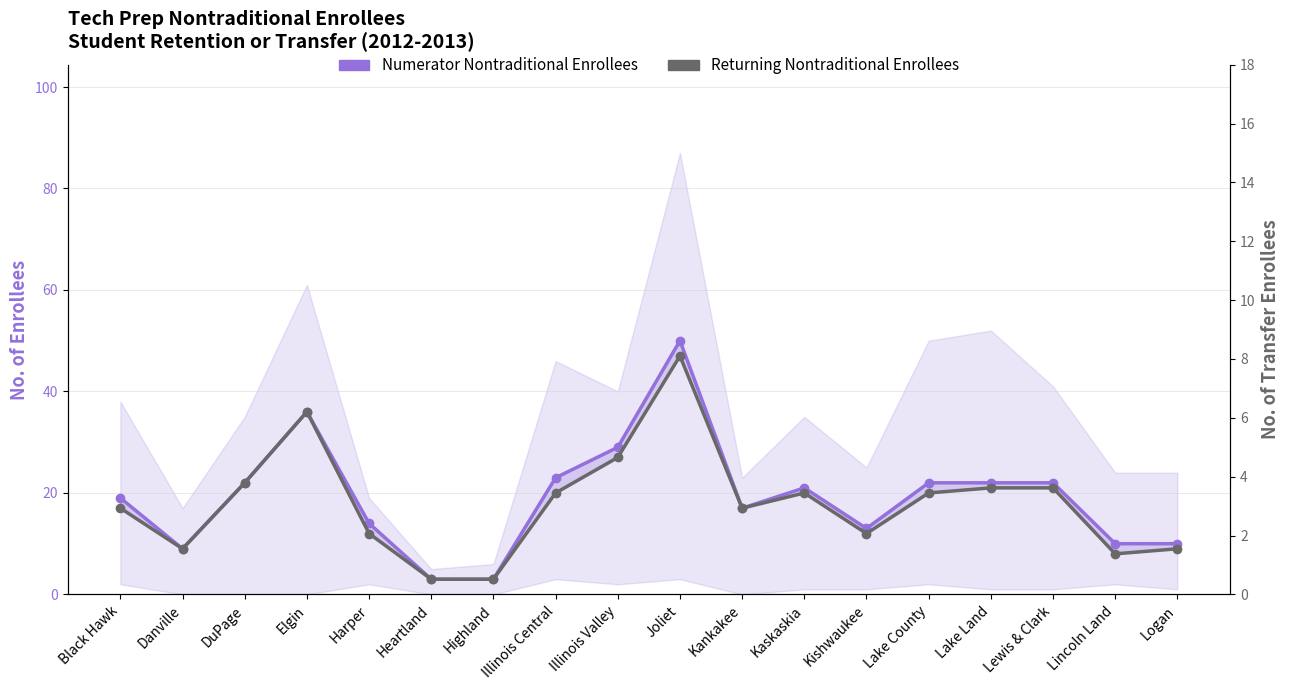

Reading right to left, list all the values displayed in this chart.

Numerator Nontraditional Enrollees: Logan=10	Lincoln Land=10	Lewis & Clark=22	Lake Land=22	Lake County=22	Kishwaukee=13	Kaskaskia=21	Kankakee=17	Joliet=50	Illinois Valley=29	Illinois Central=23	Highland=3	Heartland=3	Harper=14	Elgin=36	DuPage=22	Danville=9	Black Hawk=19
Returning Nontraditional Enrollees: Logan=9	Lincoln Land=8	Lewis & Clark=21	Lake Land=21	Lake County=20	Kishwaukee=12	Kaskaskia=20	Kankakee=17	Joliet=47	Illinois Valley=27	Illinois Central=20	Highland=3	Heartland=3	Harper=12	Elgin=36	DuPage=22	Danville=9	Black Hawk=17